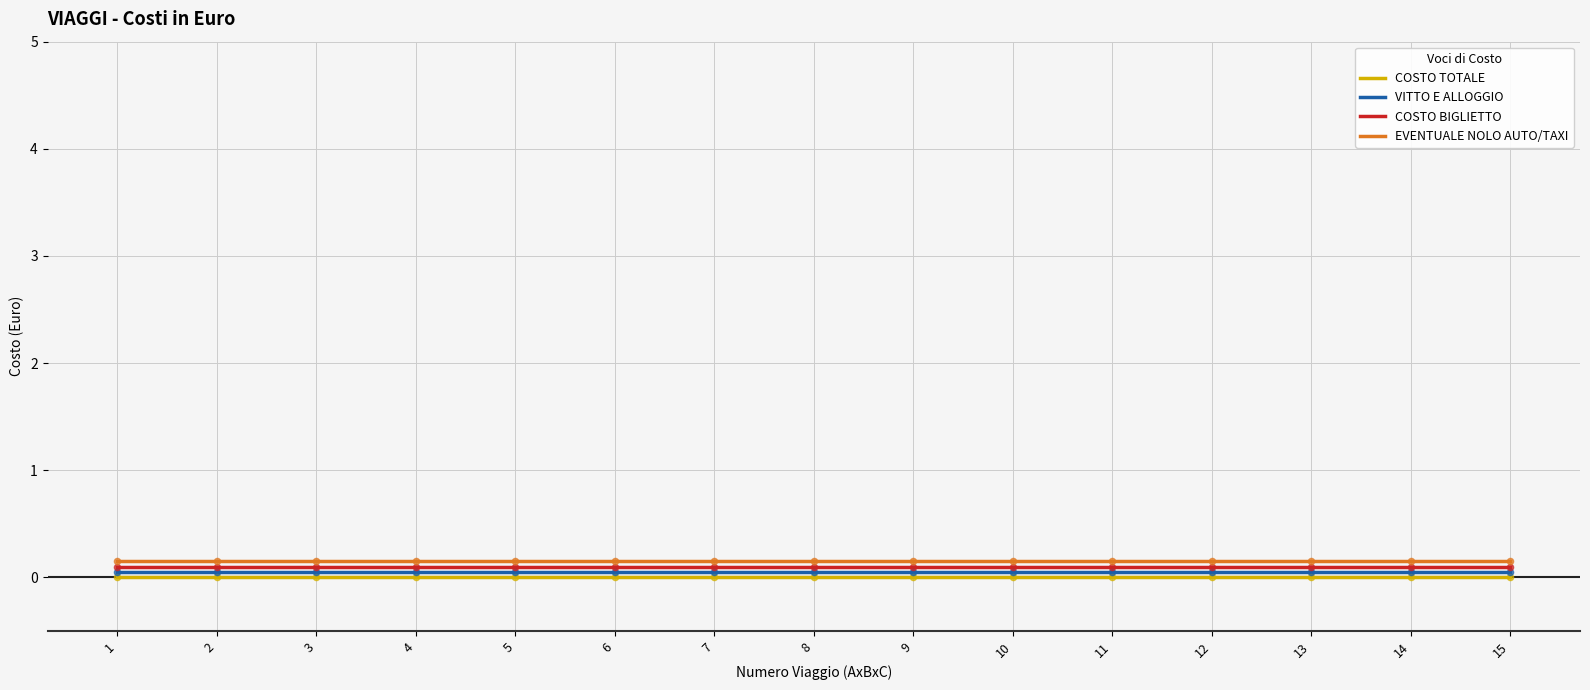

What are all the series names shown in the legend?

COSTO TOTALE, VITTO E ALLOGGIO, COSTO BIGLIETTO, EVENTUALE NOLO AUTO/TAXI